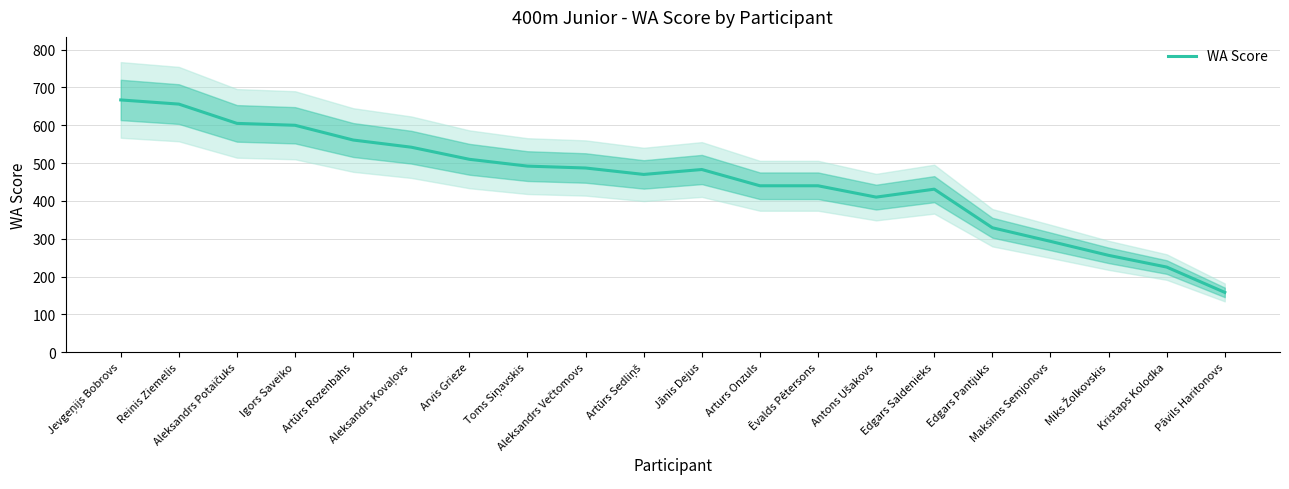

List the labels in order of value, smallest first.

Pāvils Haritonovs, Kristaps Kolodka, Miks Žolkovskis, Maksims Semjonovs, Edgars Pantjuks, Antons Ušakovs, Edgars Saldenieks, Arturs Onzuls, Ēvalds Pētersons, Artūrs Sedliņš, Jānis Dejus, Aleksandrs Večtomovs, Toms Siņavskis, Arvis Grieze, Aleksandrs Kovaļovs, Artūrs Rozenbahs, Igors Saveiko, Aleksandrs Potaičuks, Reinis Ziemelis, Jevgeņijs Bobrovs